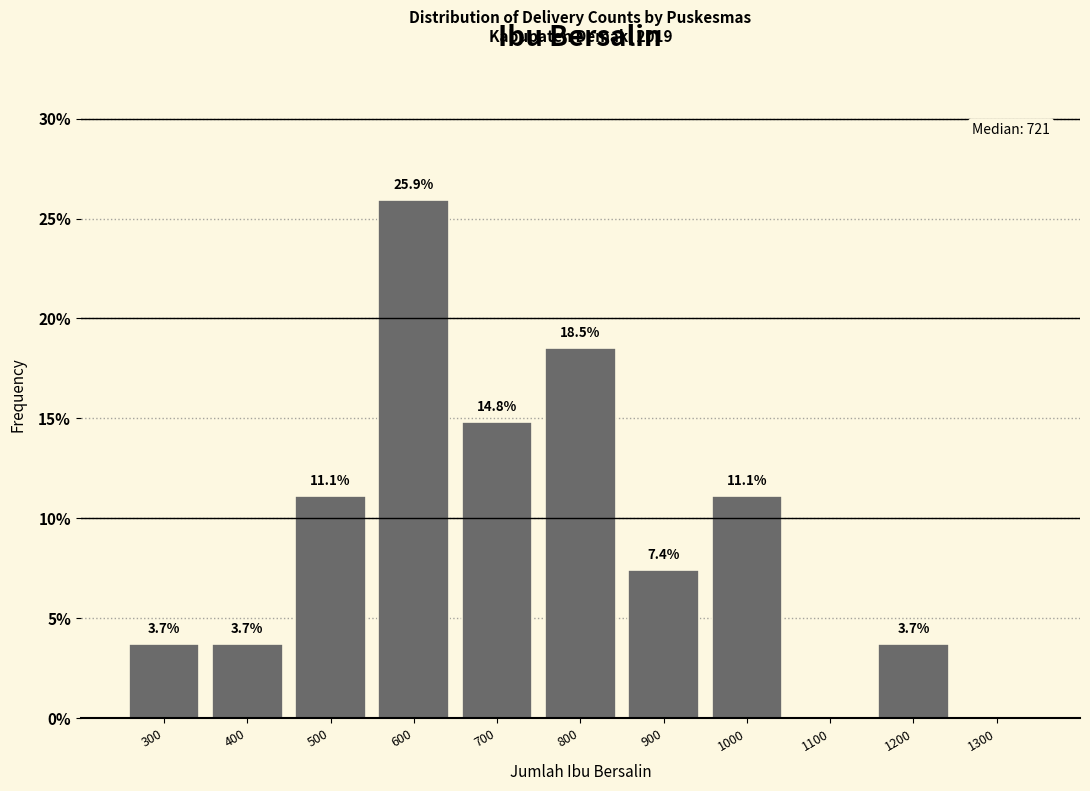

Reading left to right, extract all data points from this chart.

300=3.7	400=3.7	500=11.1	600=25.9	700=14.8	800=18.5	900=7.4	1000=11.1	1100=0.0	1200=3.7	1300=0.0